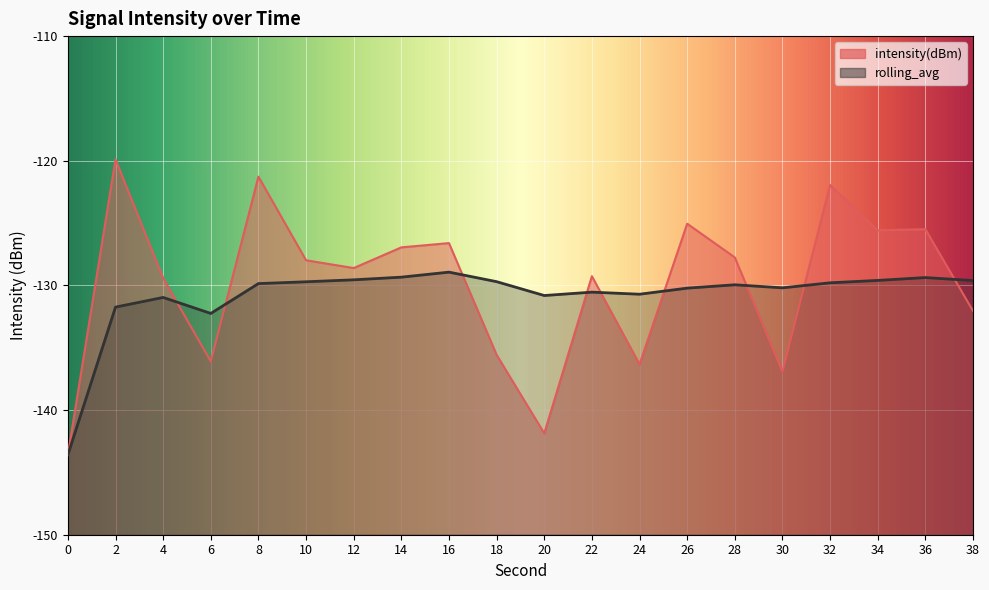

What is the spread (max minus min) of values at 2?

11.8